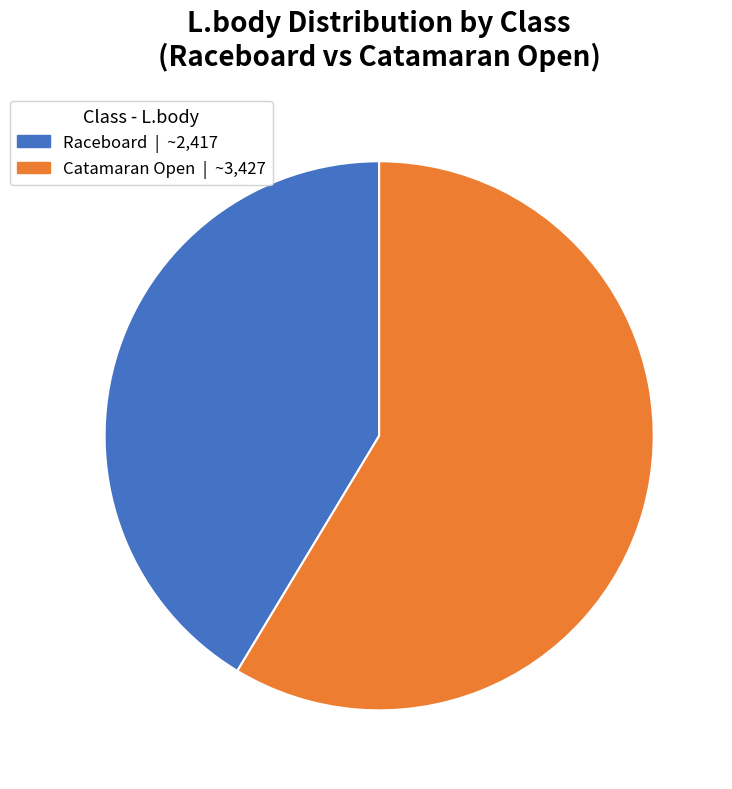

Is there a majority slice in this chart?

Yes